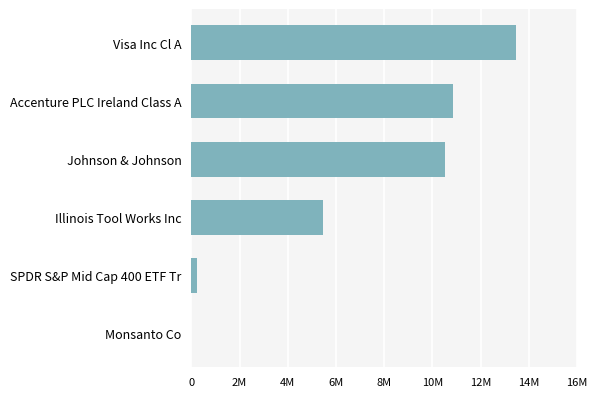

Count the number of categories in the chart.

6